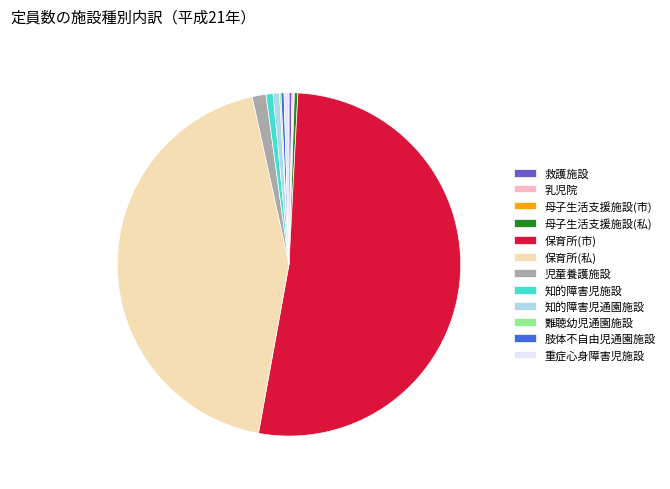

Is the sum of 母子生活支援施設(私) and 児童養護施設 greater than half?

No